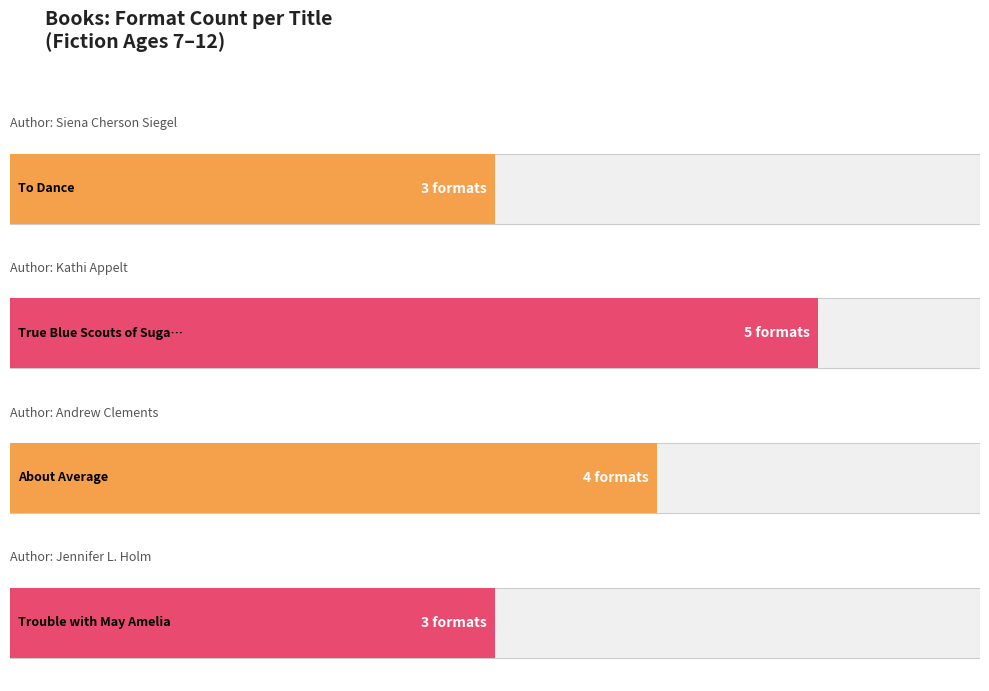

What position from the left is Trouble with May Amelia?

4